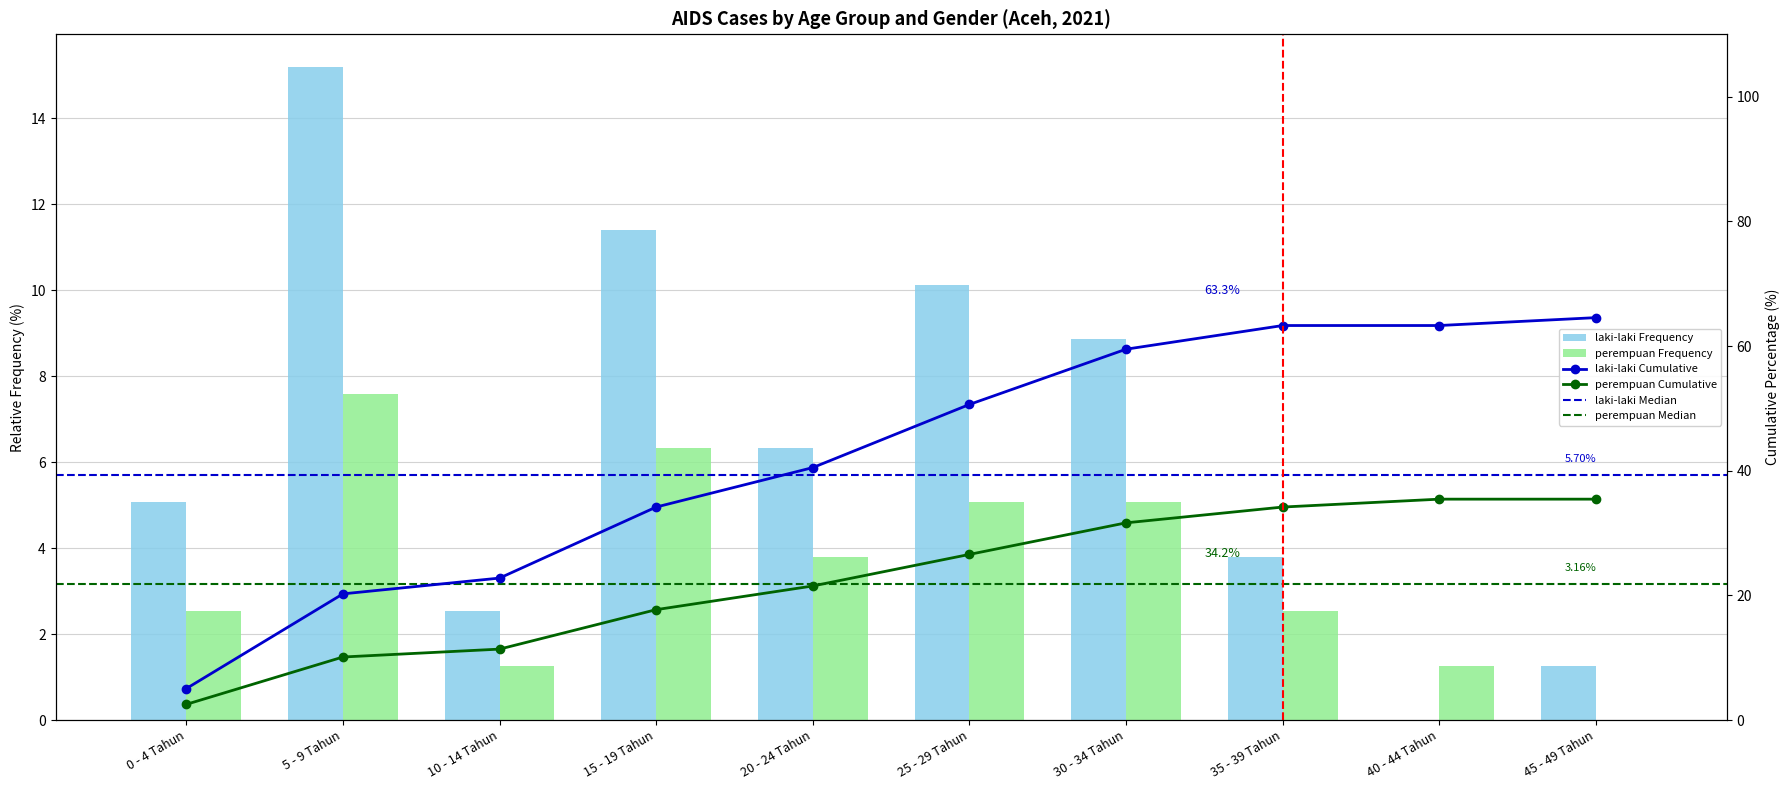

The laki-laki series shows 1.3 at 45 - 49 Tahun. True or false?

True